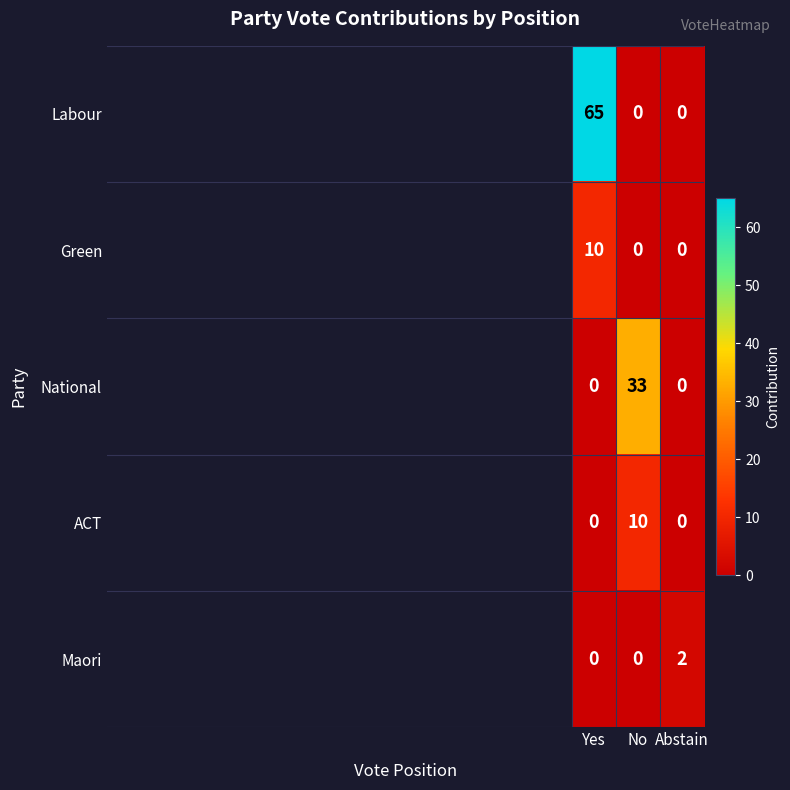

Count the Labour values in the range 0 to 65.

3